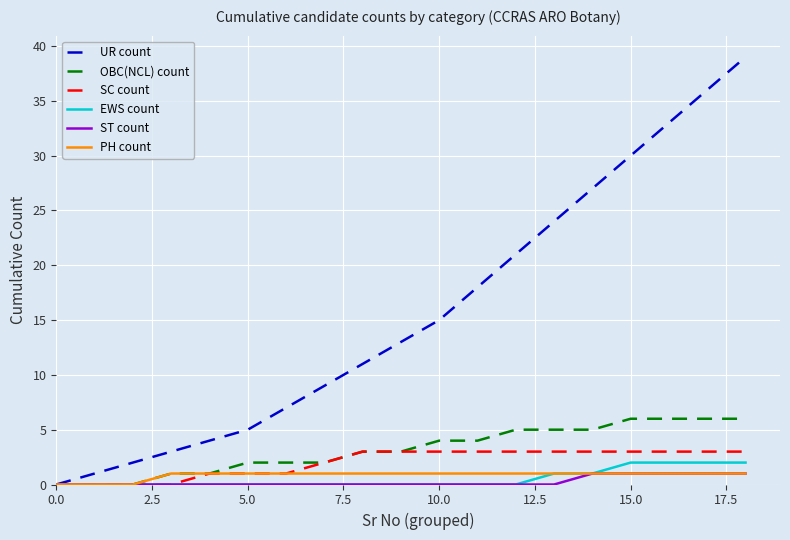

What is the maximum value for UR count?

39